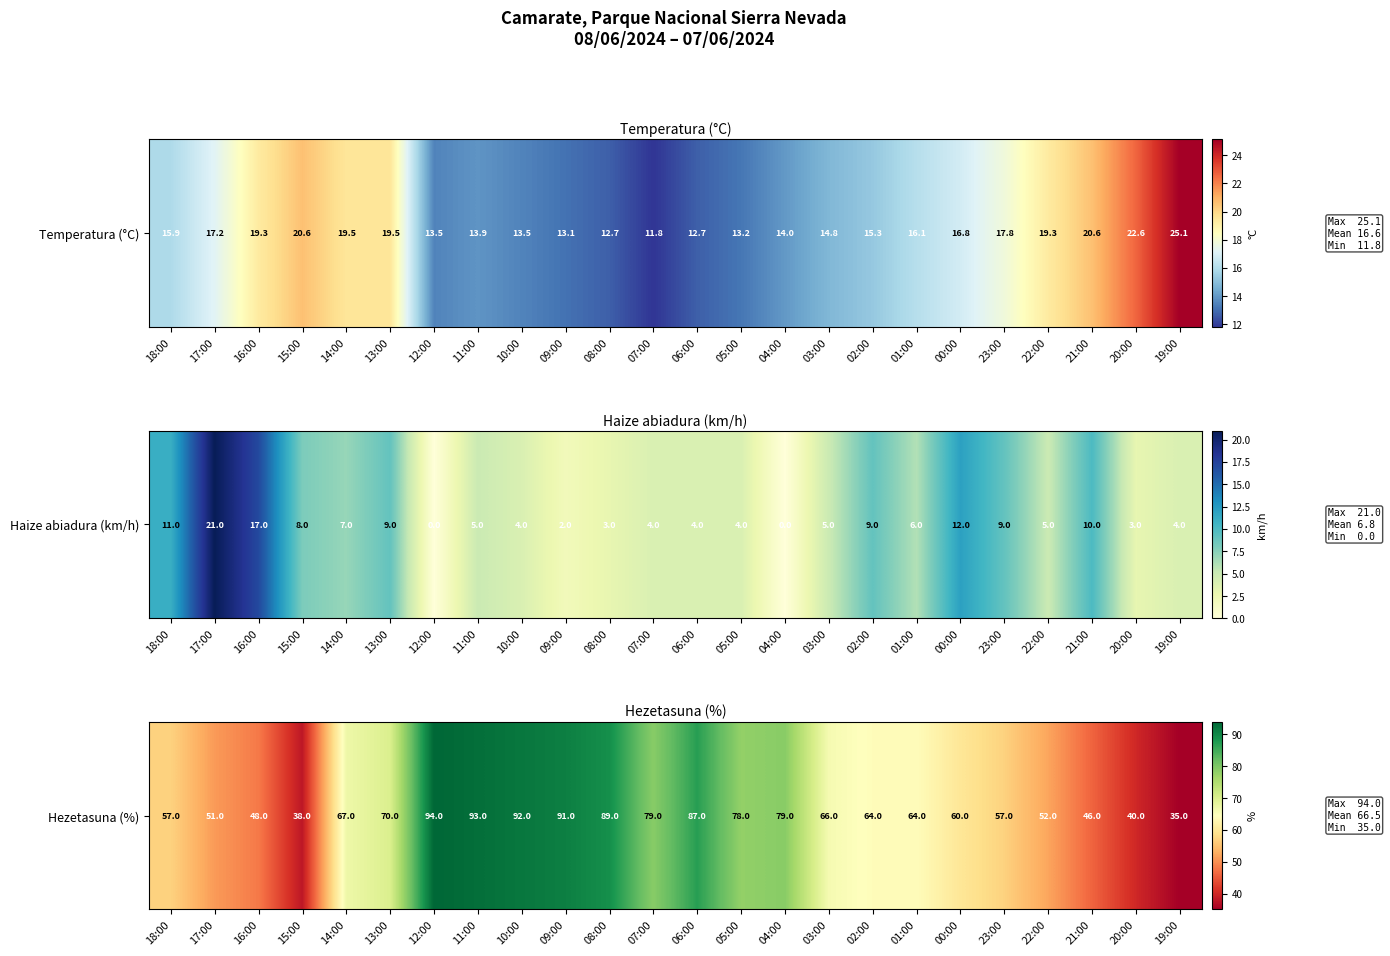

True or false: the data shows 64 at 01:00.

True